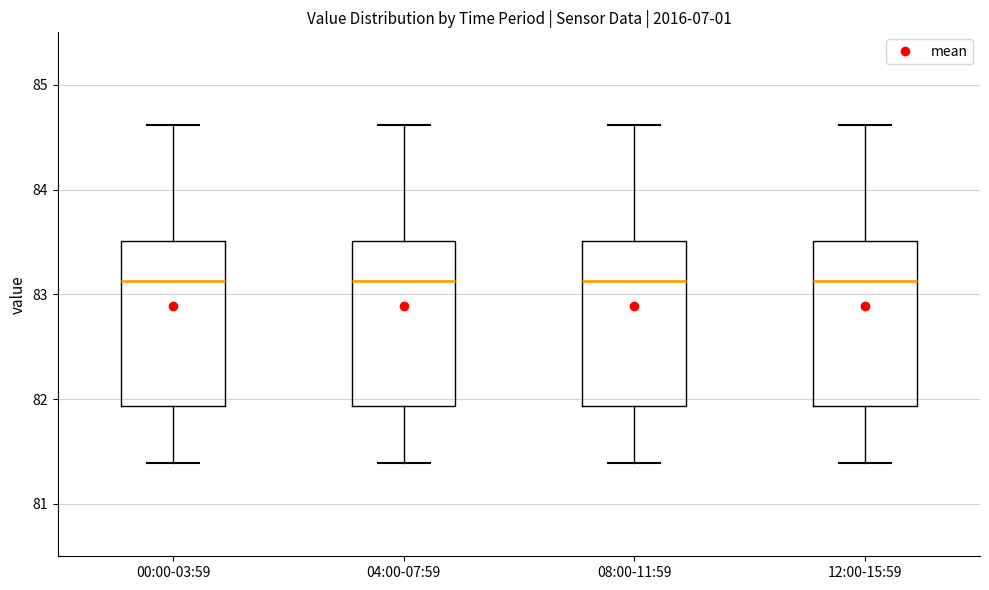

Reading left to right, read every box against the y-axis: the position of its median line, the range the box covers, and the ends of its whiskers. The values are not printed on the chart, so give them approximately, as read against the axis.

00:00-03:59: median 83.1, box 81.9 to 83.5, whiskers 81.4 to 84.6
04:00-07:59: median 83.1, box 81.9 to 83.5, whiskers 81.4 to 84.6
08:00-11:59: median 83.1, box 81.9 to 83.5, whiskers 81.4 to 84.6
12:00-15:59: median 83.1, box 81.9 to 83.5, whiskers 81.4 to 84.6